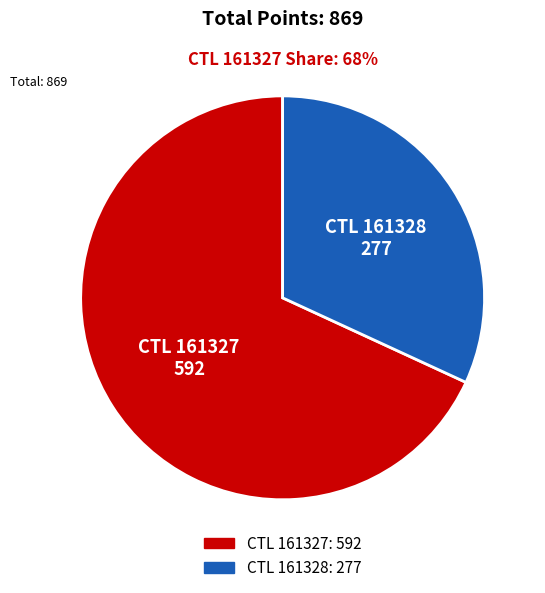

Is there any slice that represents more than half of the pie?

Yes